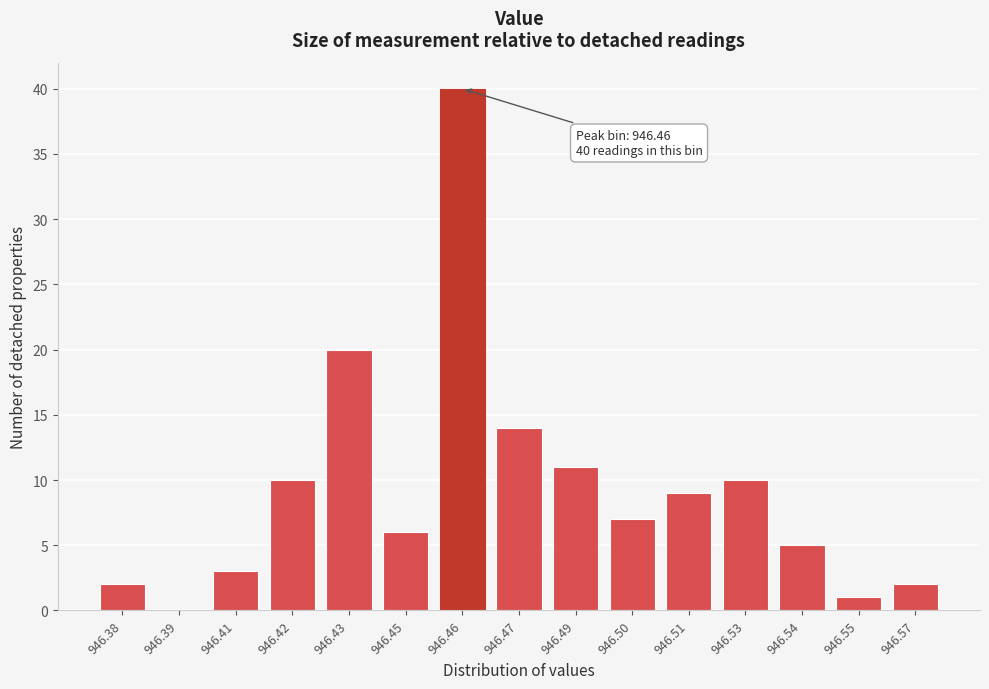

Reading left to right, extract all data points from this chart.

946.38=2	946.39=0	946.41=3	946.42=10	946.43=20	946.45=6	946.46=40	946.47=14	946.49=11	946.50=7	946.51=9	946.53=10	946.54=5	946.55=1	946.57=2